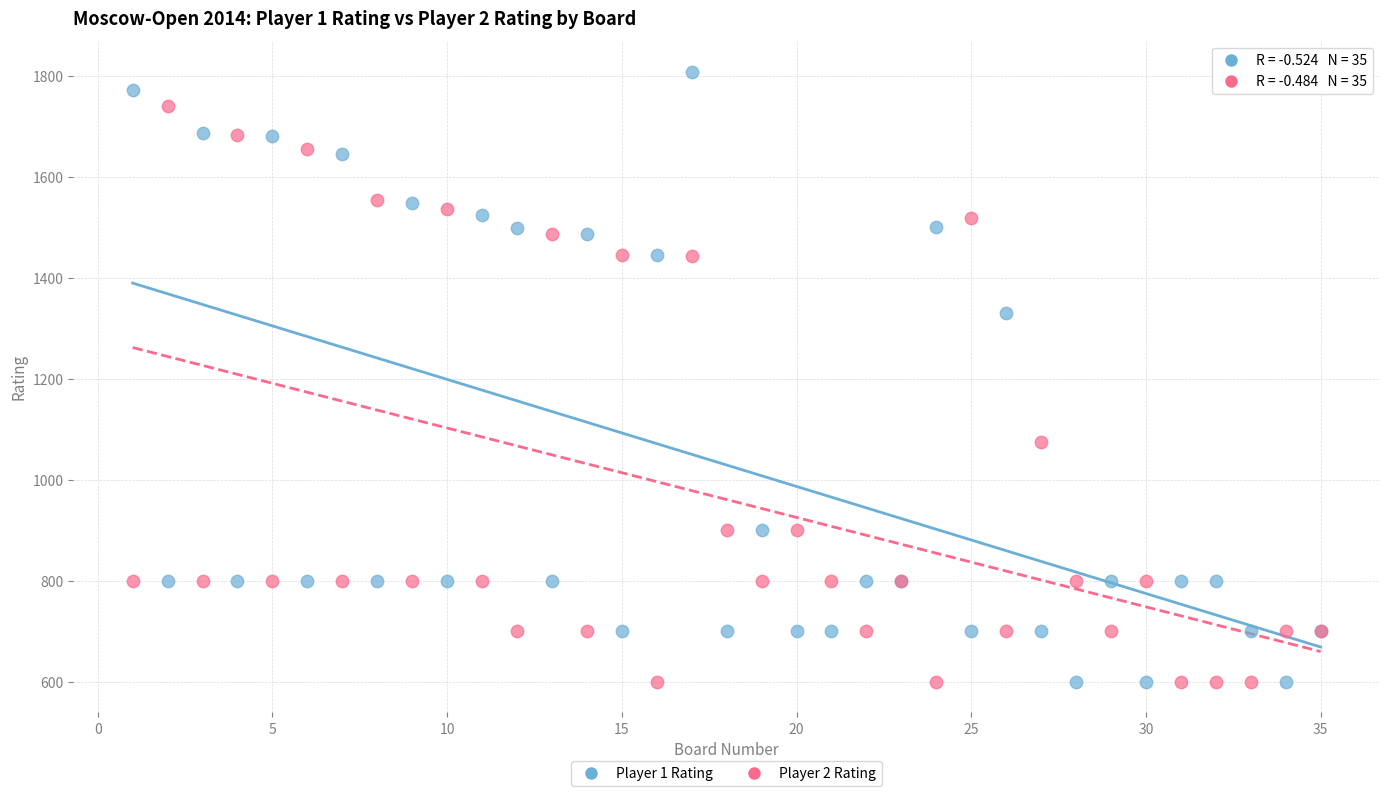

What are all the series names shown in the legend?

Player 1 Rating, Player 2 Rating